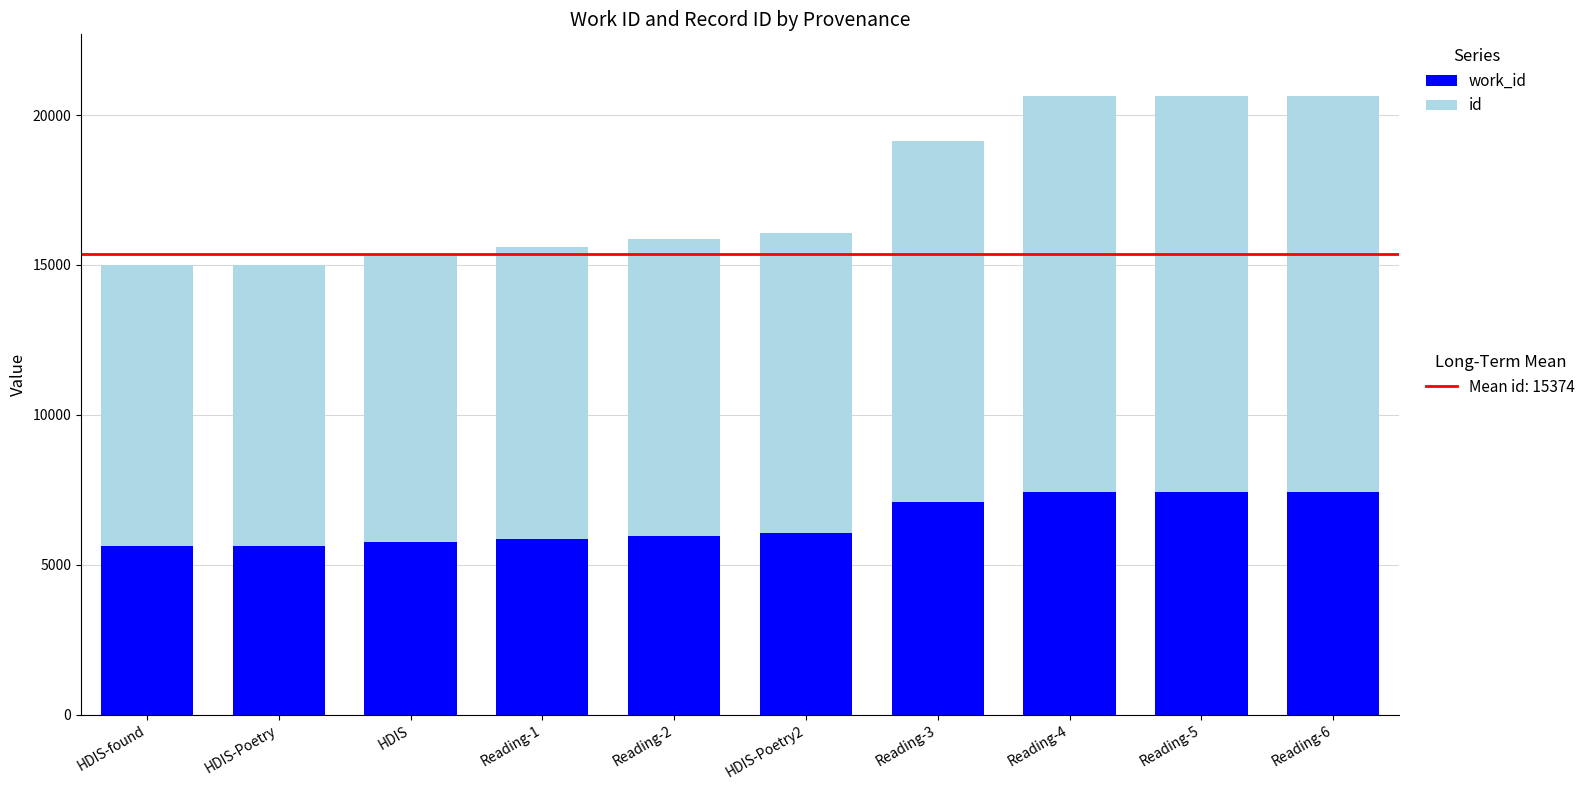

What is the total value across all series at HDIS-Poetry2?

16069